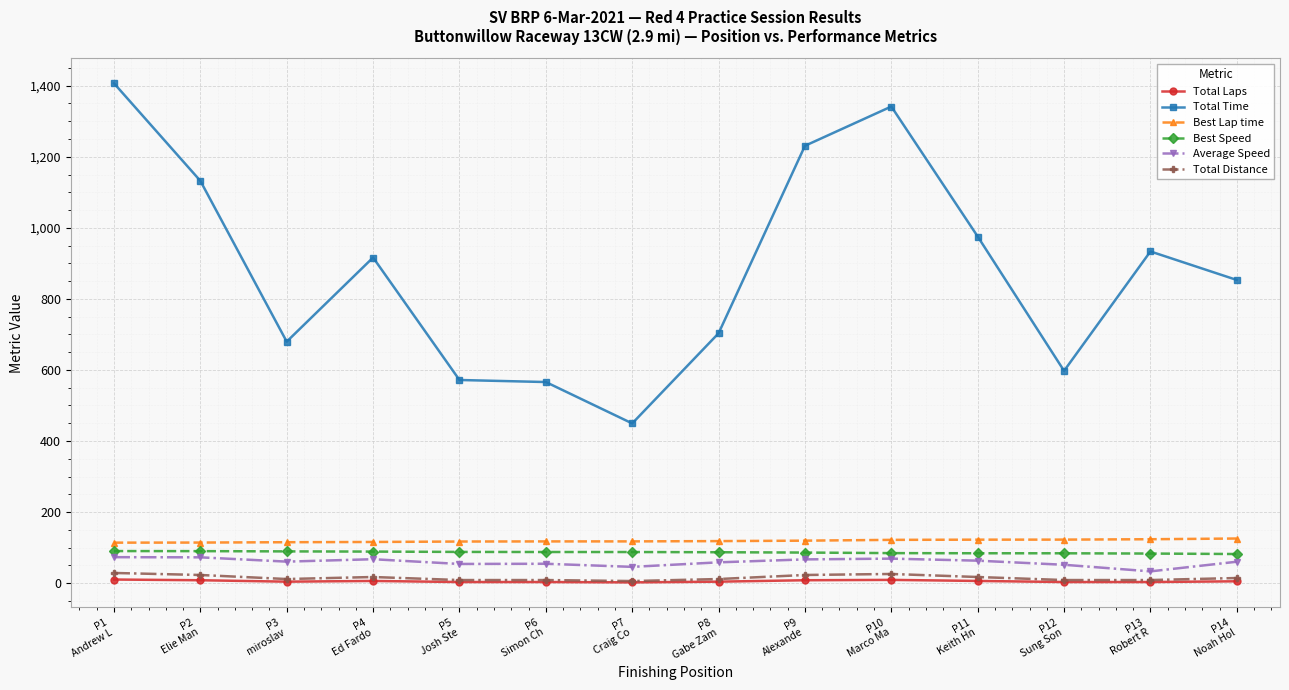

Which series has the largest total across all categories?

Total Time